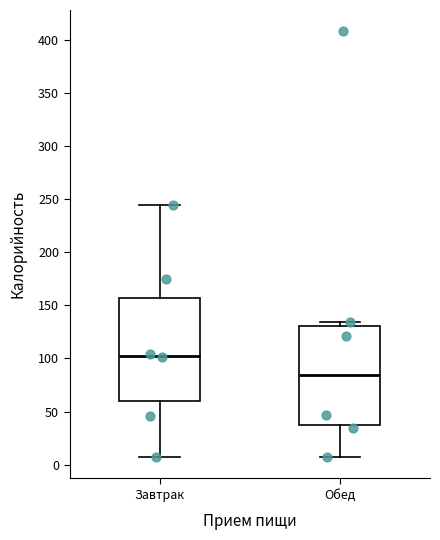

Which box's median line is the highest?

Завтрак